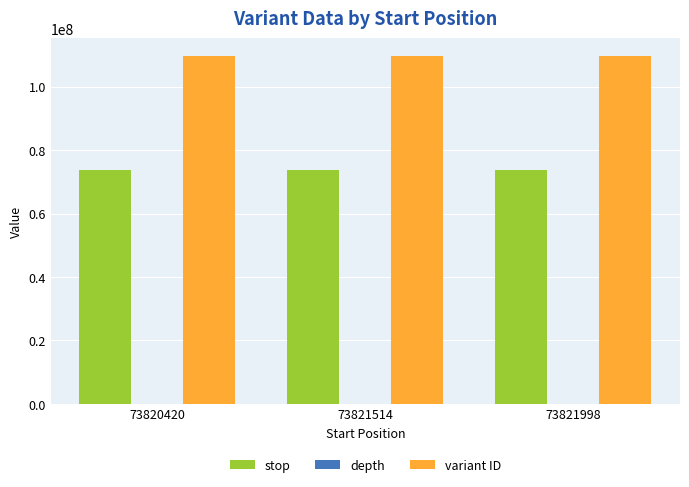

What is the maximum value for stop?

73821999